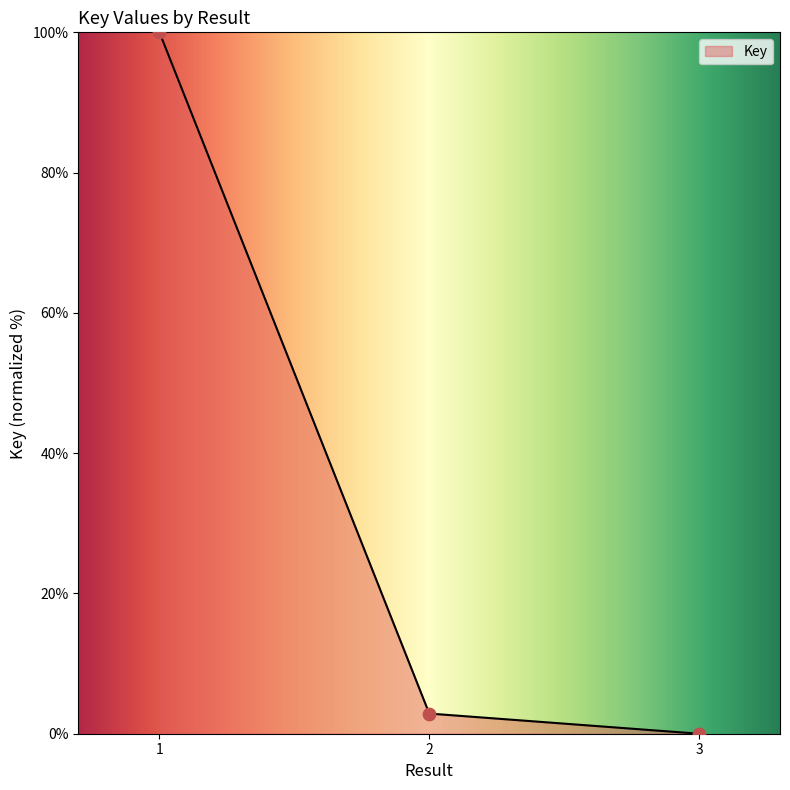

What is the change in value from 2 to 3?

-2.9